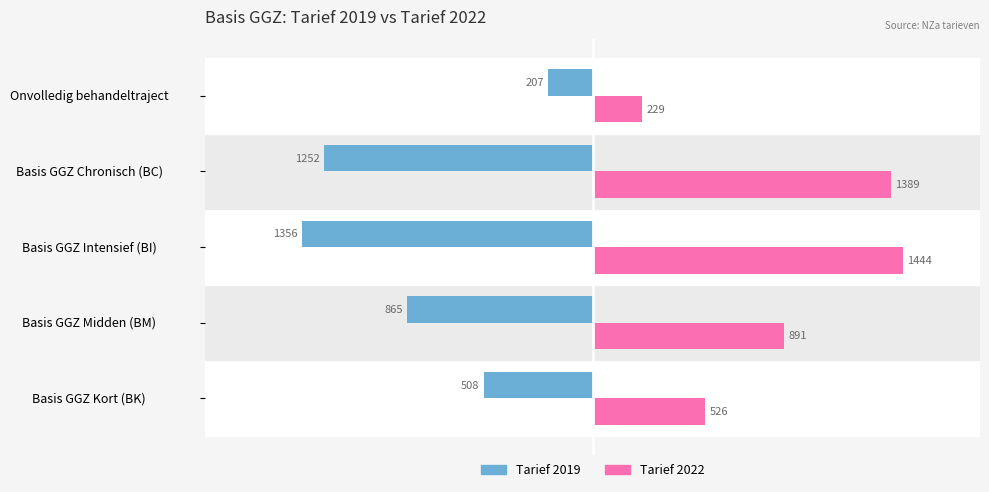

List the series in order of their overall mean, highest first.

Tarief 2022, Tarief 2019